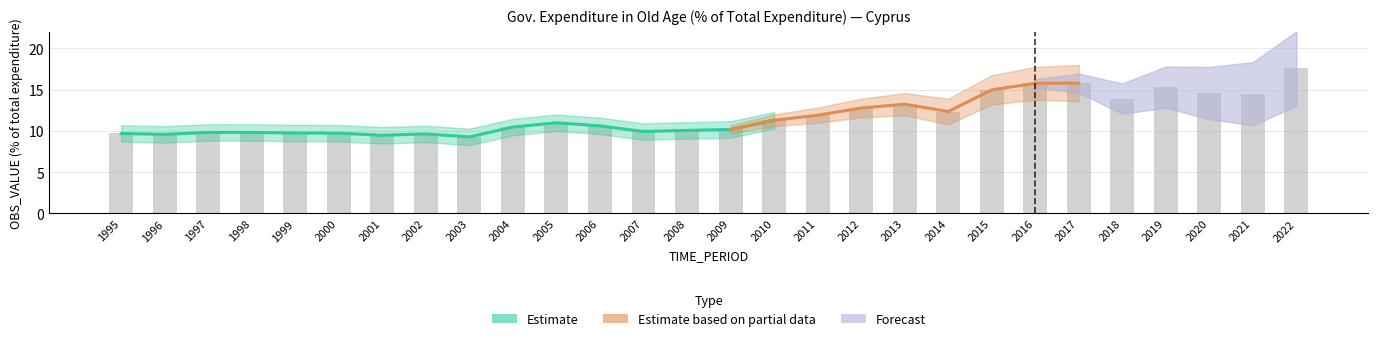

The value at 2021 is 14.5. True or false?

True